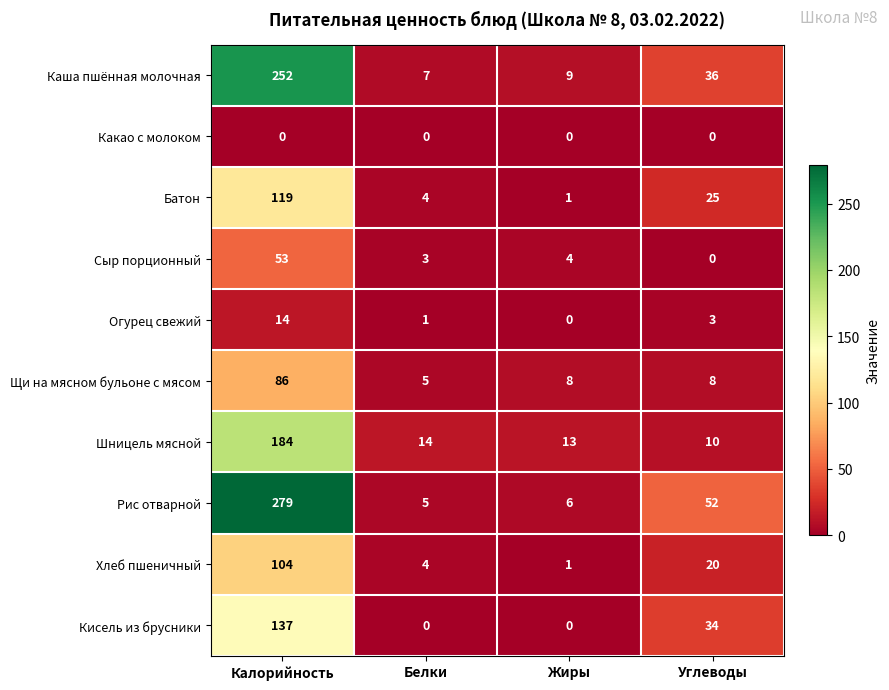

At how many categories does at least one series exceed 184?

1